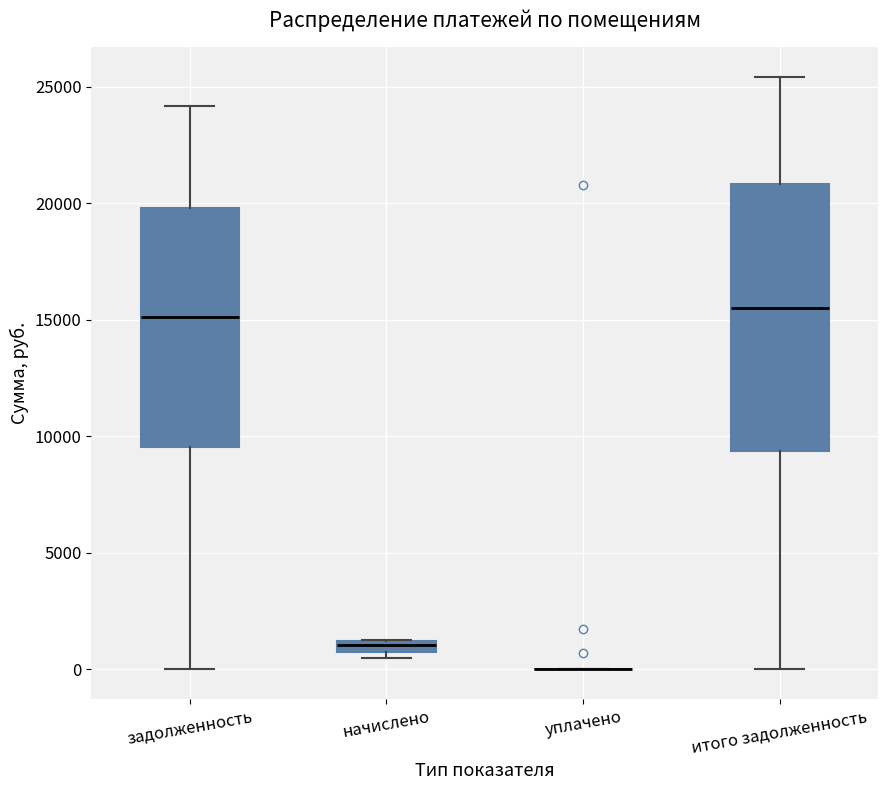

Comparing the boxes themselves (not the whiskers), which one is the tallest?

итого задолженность